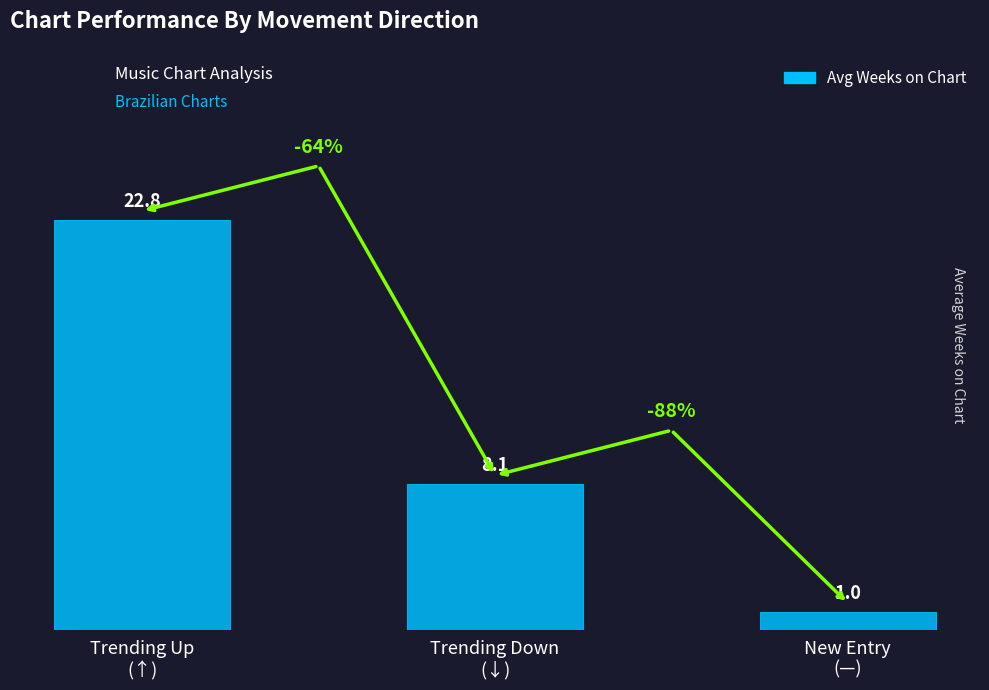

What is the label of the 3rd bar from the right?

Trending Up
(↑)